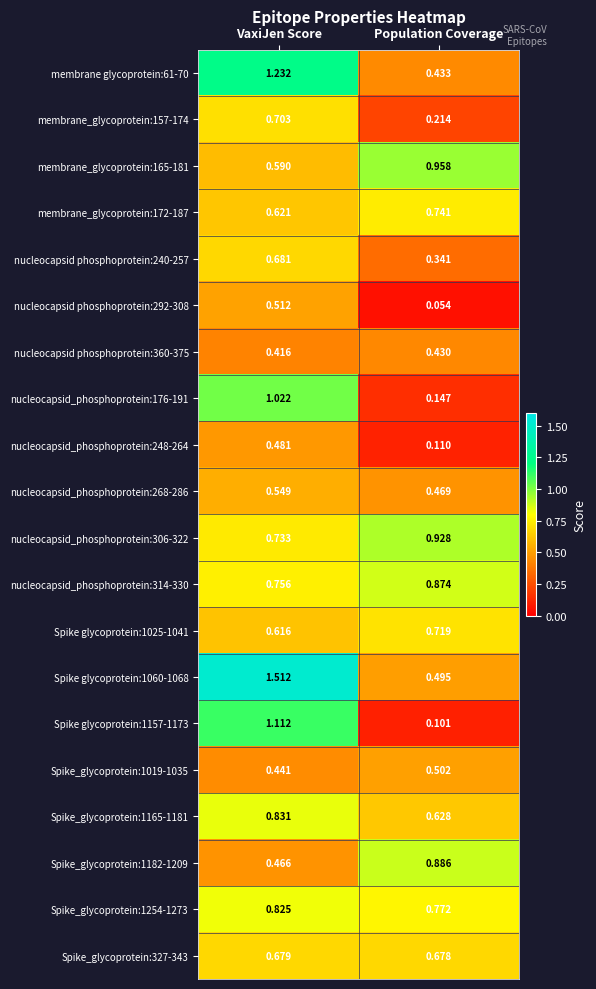

At which category is the sum across all series the highest?

VaxiJen Score